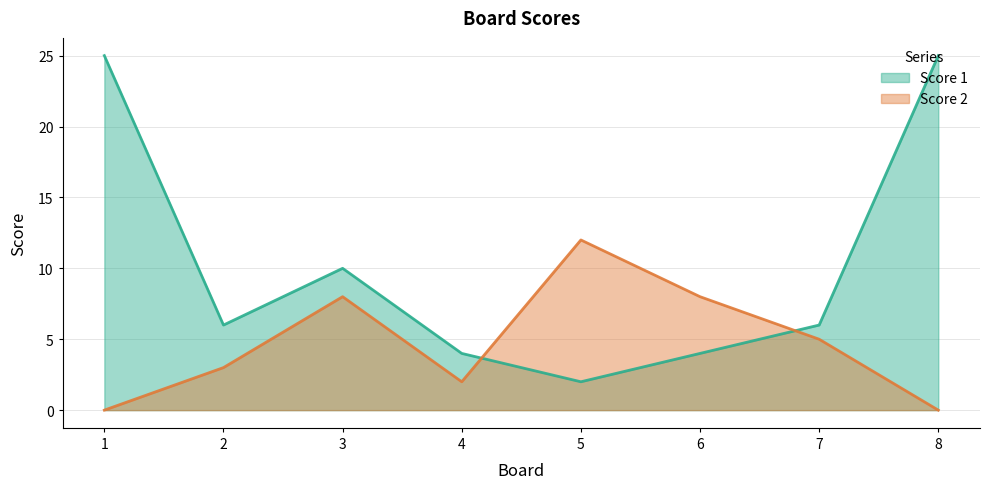

What is the average value of the Score 1 series?

10